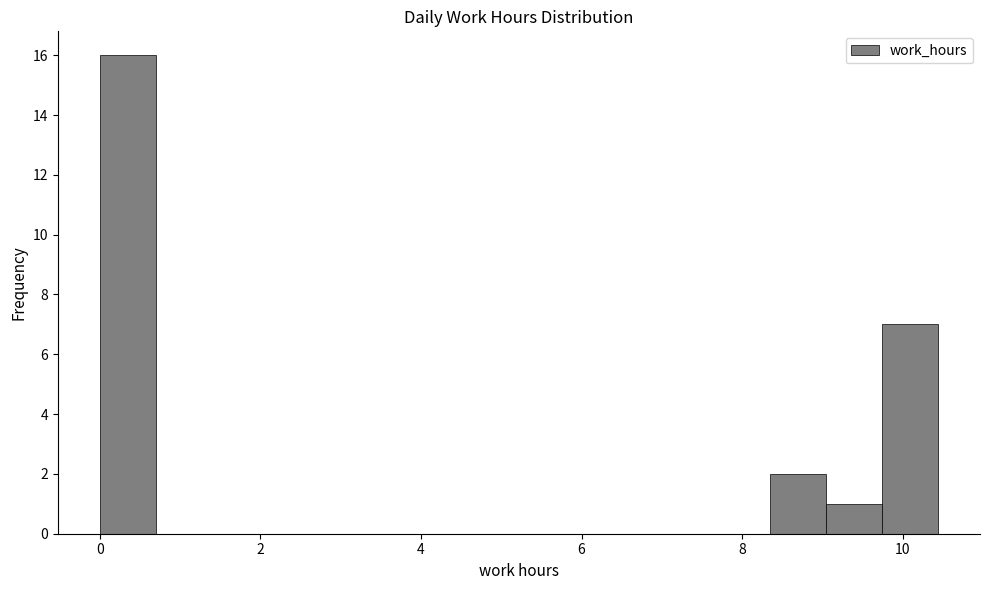

Read against the x-axis, roughly where is the centre of the tallest bar?

0.4